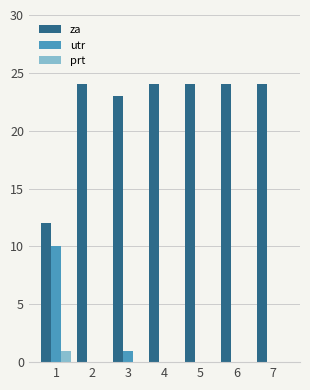

Where is za nearest to the value 18?

3